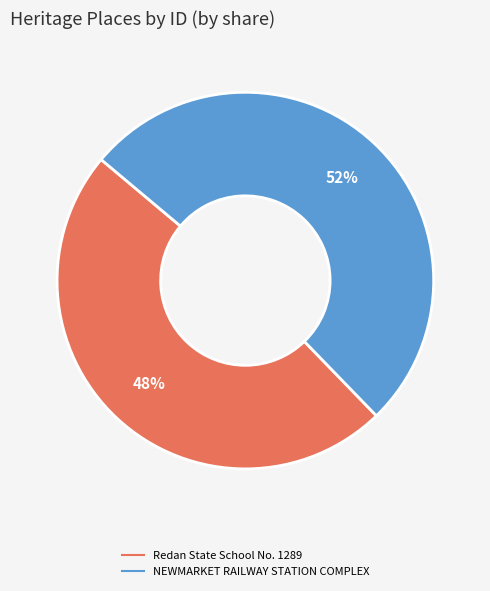

What is the largest slice in the pie chart?

NEWMARKET RAILWAY STATION COMPLEX